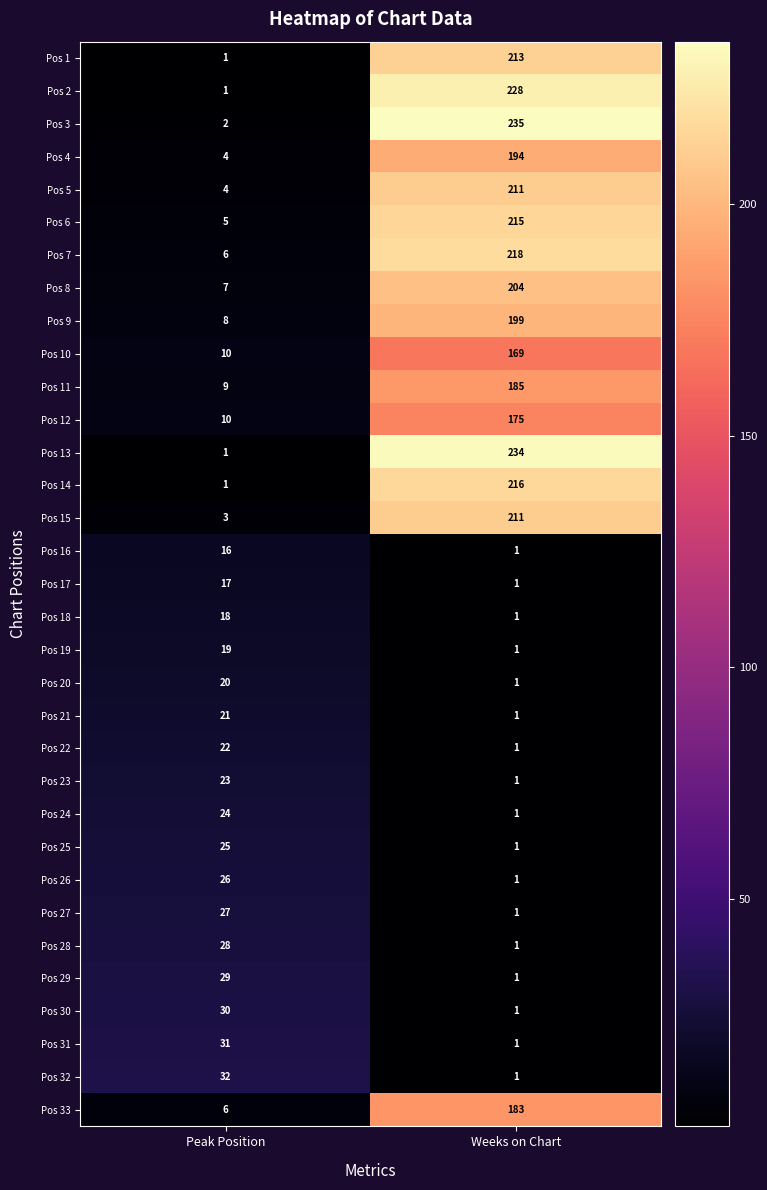

What is the highest value of the Pos 10 series?

169